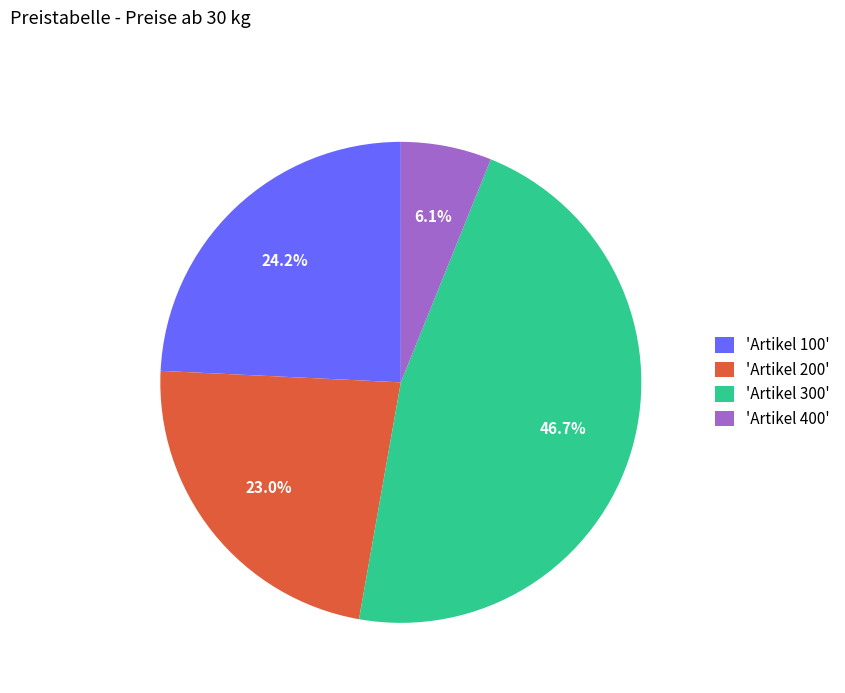

Which has a higher value, 'Artikel 200' or 'Artikel 100'?

'Artikel 100'